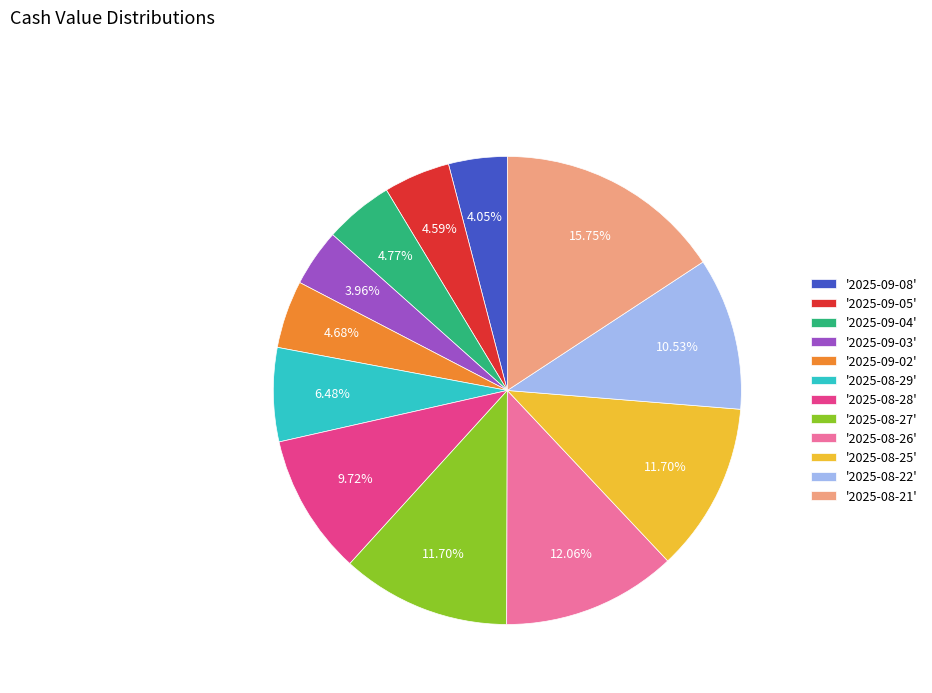

Does any single category account for the majority?

No